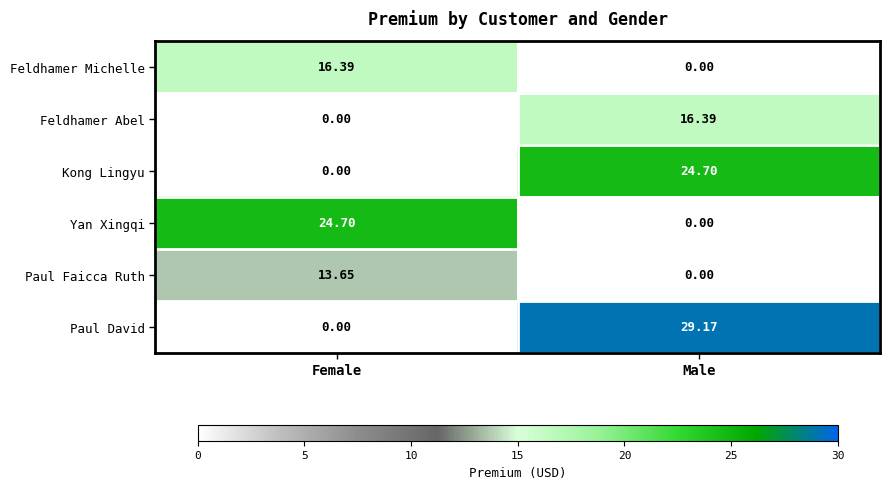

Where does the Feldhamer Michelle series first go above 16?

Female